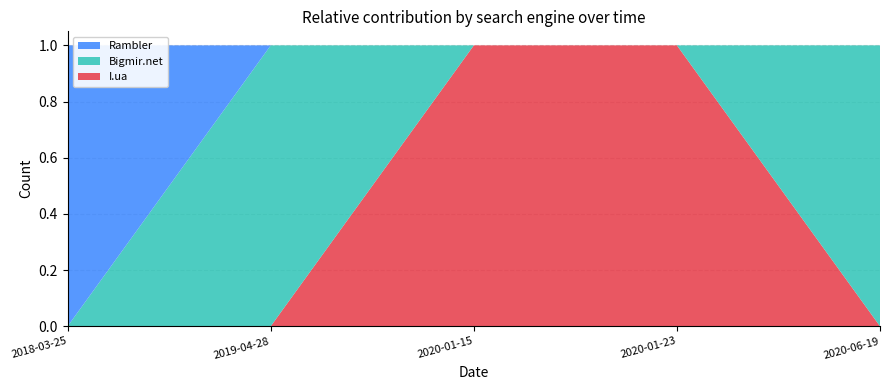

Reading left to right, transcribe all the data shown in this chart.

I.ua: 0	0	1	1	0
Bigmir.net: 0	1	0	0	1
Rambler: 1	0	0	0	0